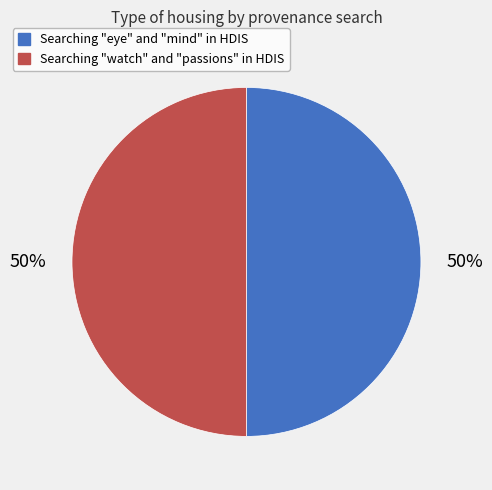

How many segments does this pie chart have?

2